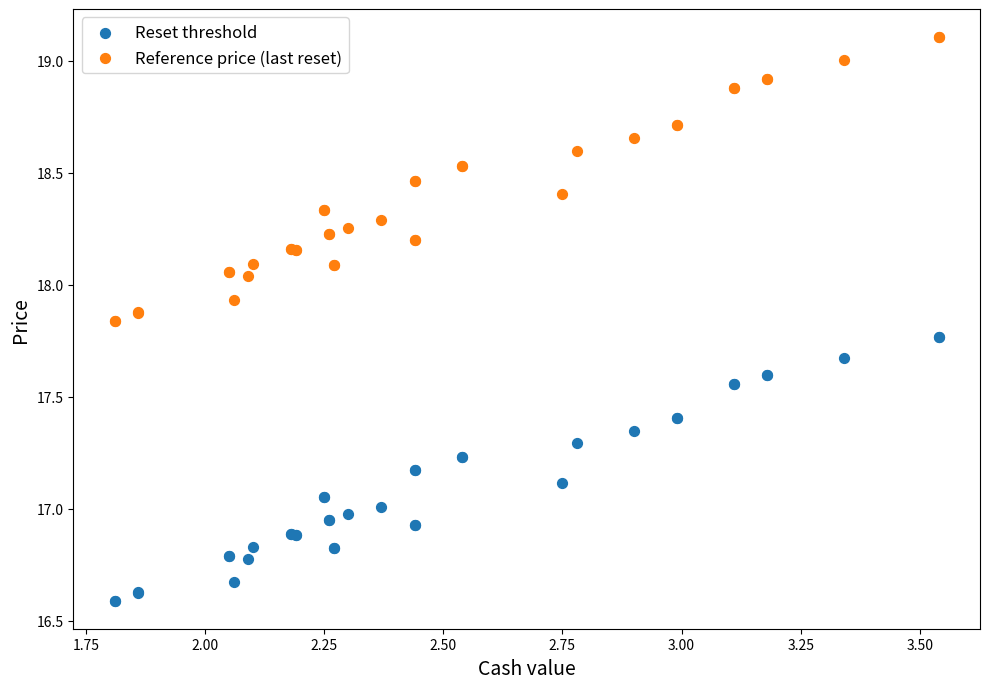

Which series contains the highest Y value?

Reference price (last reset)